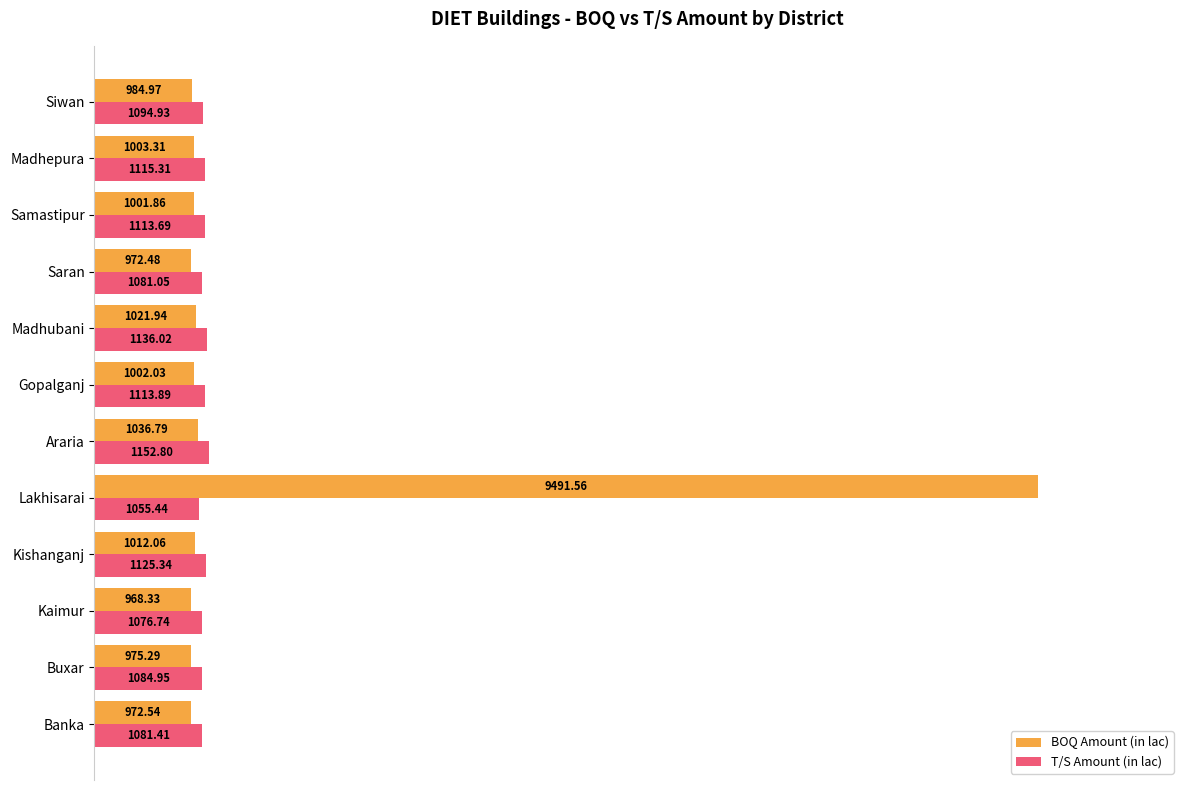

What are all the series names shown in the legend?

BOQ Amount (in lac), T/S Amount (in lac)